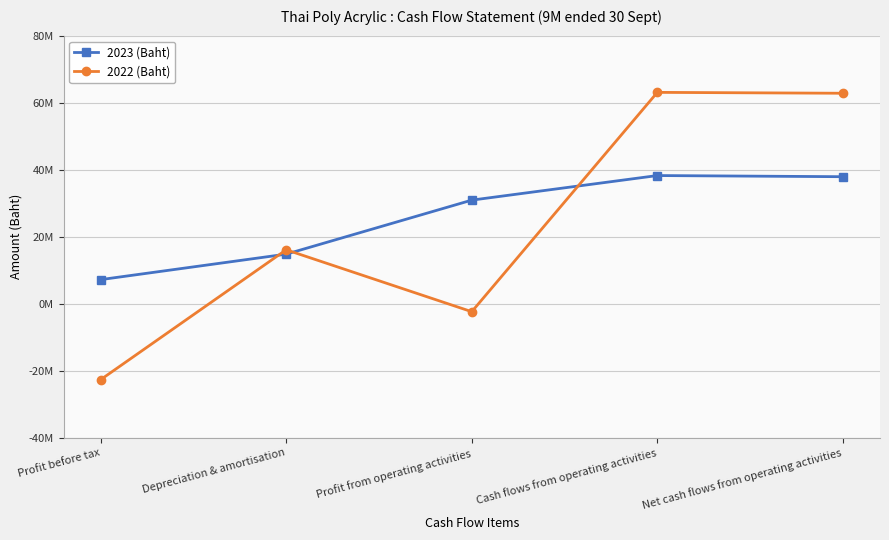

What are all the series names shown in the legend?

2023 (Baht), 2022 (Baht)